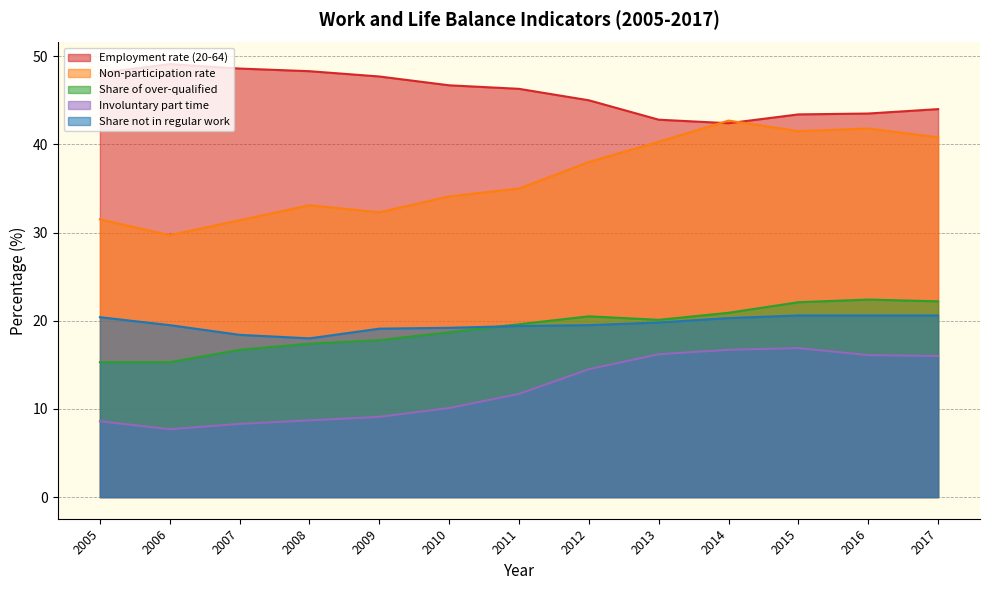

What is the approximate value of Involuntary part time at 2014?

16.7